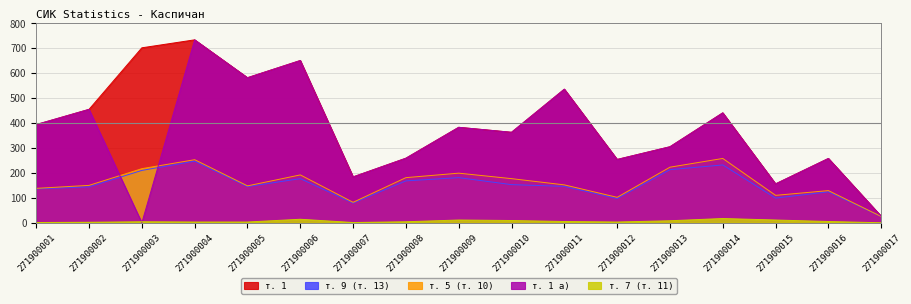

Does the chart have visible grid lines?

Yes